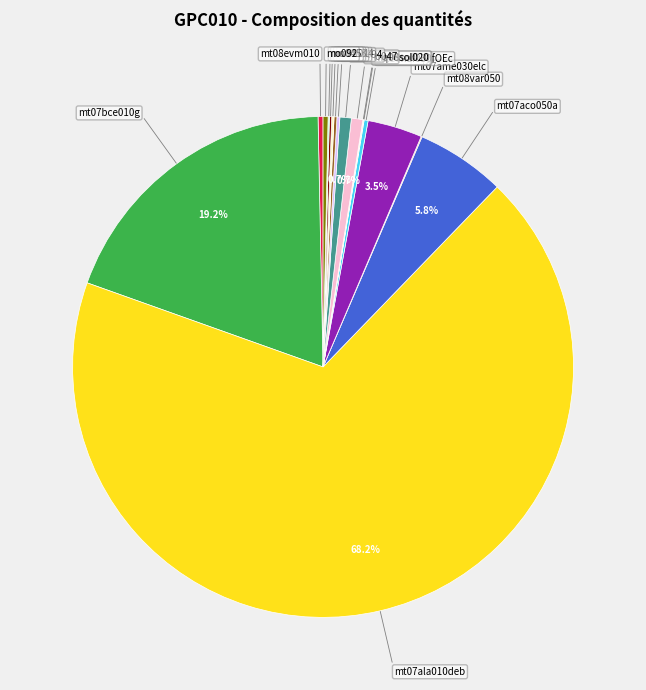

To the nearest percent, what is the difference between the largest and smallest slice percentages?

68%